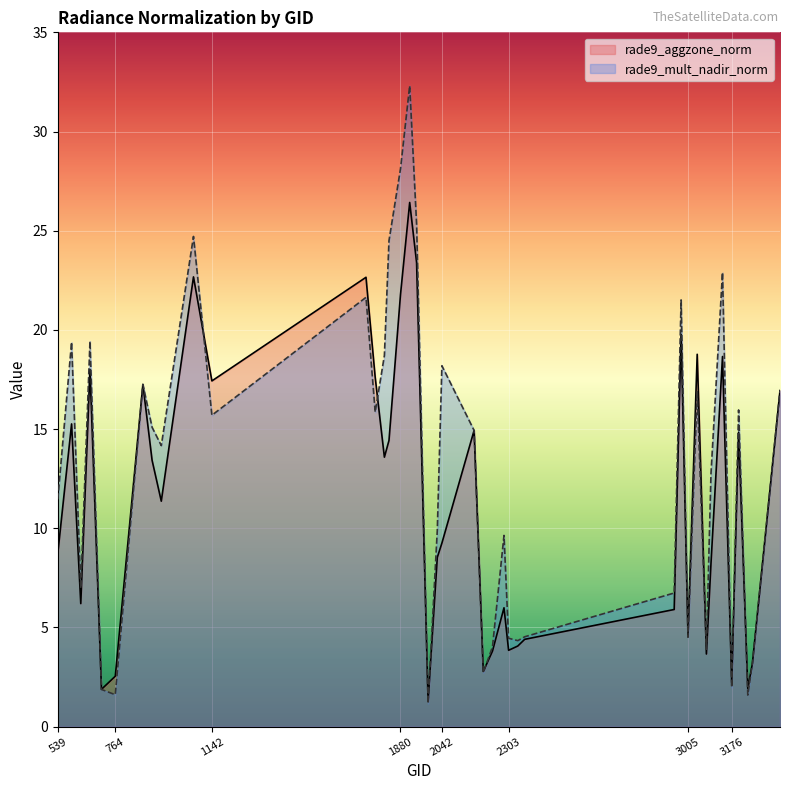

Reading left to right, extract all data points from this chart.

rade9_aggzone_norm: 539=8.7	593=15.3	629=6.2	665=18.0	710=1.9	764=2.5	872=17.3	908=13.4	944=11.4	1070=22.7	1142=17.4	1745=22.7	1781=17.6	1817=13.6	1835=14.4	1880=21.8	1916=26.4	1943=23.4	1988=1.3	2024=8.5	2042=9.3	2168=14.9	2204=2.8	2240=3.8	2285=6.0	2303=3.8	2339=4.1	2366=4.4	2951=5.9	2978=19.8	3005=4.6	3041=18.8	3077=3.7	3095=8.2	3140=18.7	3176=2.2	3203=14.8	3239=1.9	3257=3.2	3365=16.9
rade9_mult_nadir_norm: 539=11.5	593=19.4	629=7.0	665=19.4	710=1.9	764=1.6	872=17.3	908=15.1	944=14.2	1070=24.7	1142=15.7	1745=21.6	1781=15.9	1817=18.7	1835=24.5	1880=28.1	1916=32.3	1943=25.3	1988=1.2	2024=9.9	2042=18.2	2168=14.9	2204=2.7	2240=4.0	2285=9.6	2303=4.5	2339=4.3	2366=4.5	2951=6.7	2978=21.5	3005=4.5	3041=16.9	3077=3.9	3095=12.8	3140=22.9	3176=2.0	3203=16.0	3239=1.6	3257=3.2	3365=16.9